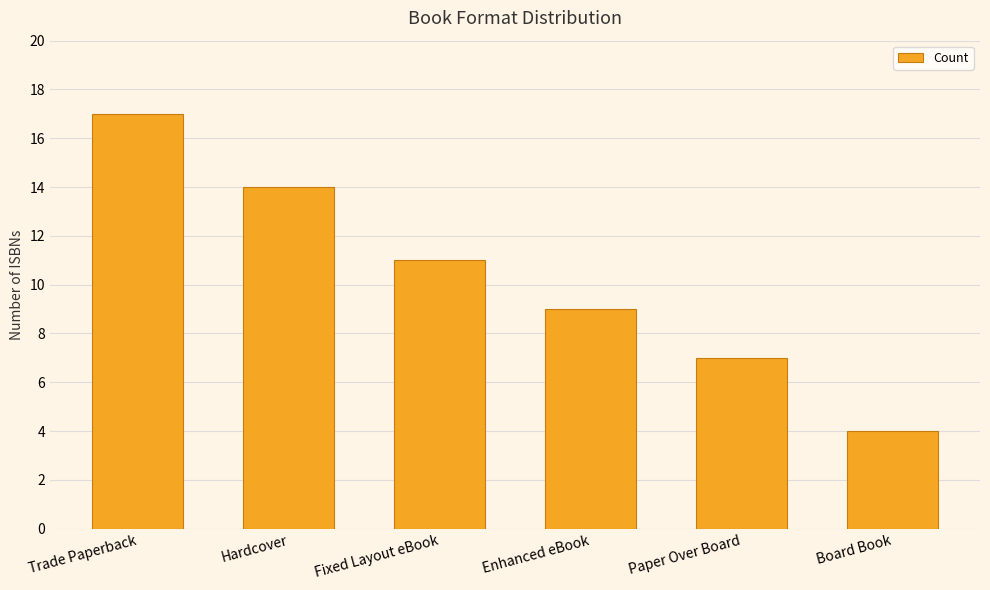

At which label does the data first exceed 11?

Trade Paperback